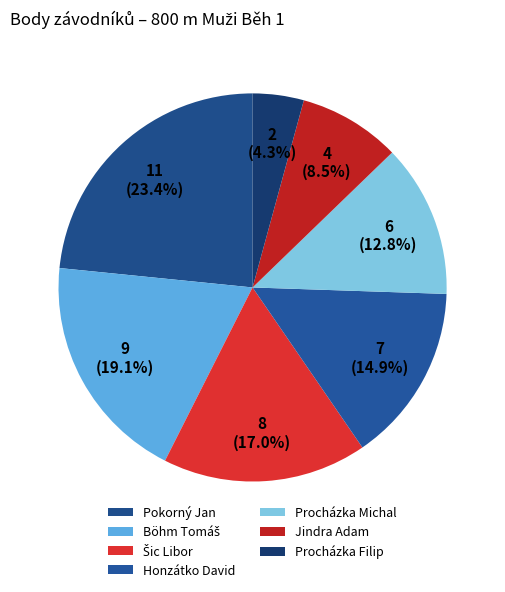

How many segments does this pie chart have?

7